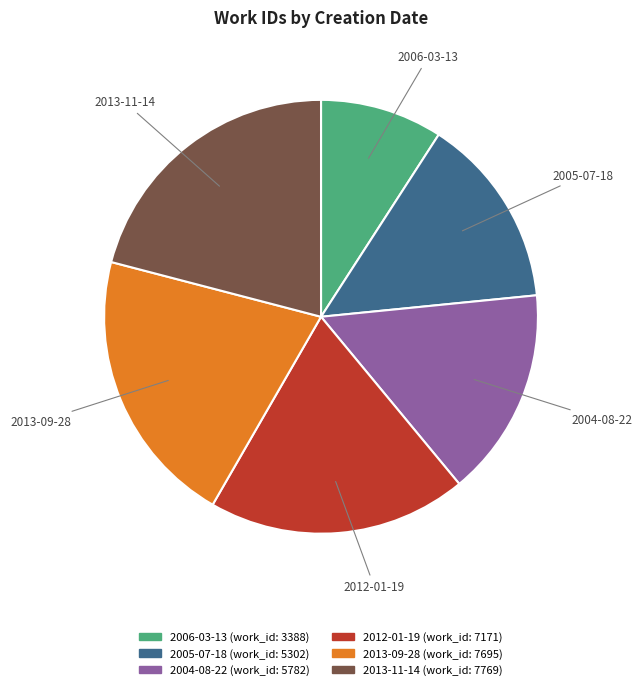

Approximately how many times larger is the value at 2012-01-19 compared to 2004-08-22?

1.2